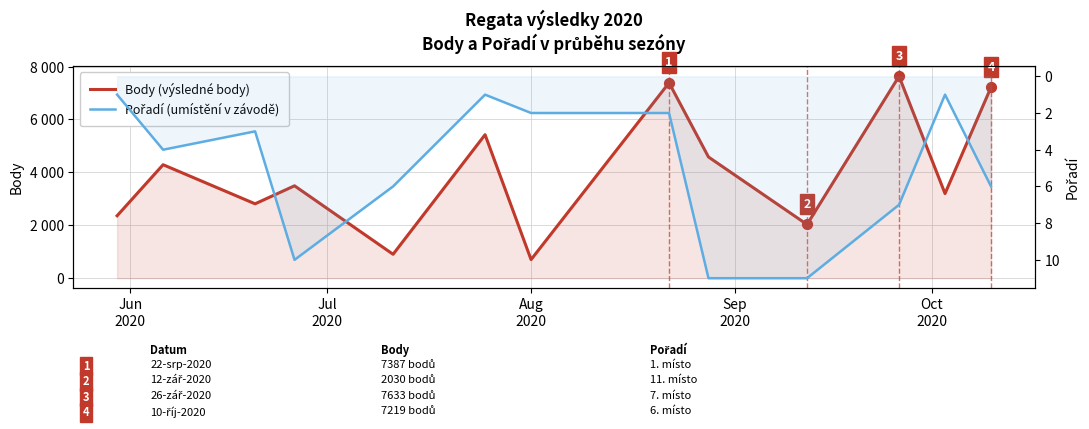

Is the value of Pořadí (umístění) at 11 greater than the value of Body (výsledné body) at Jun
2020?

No